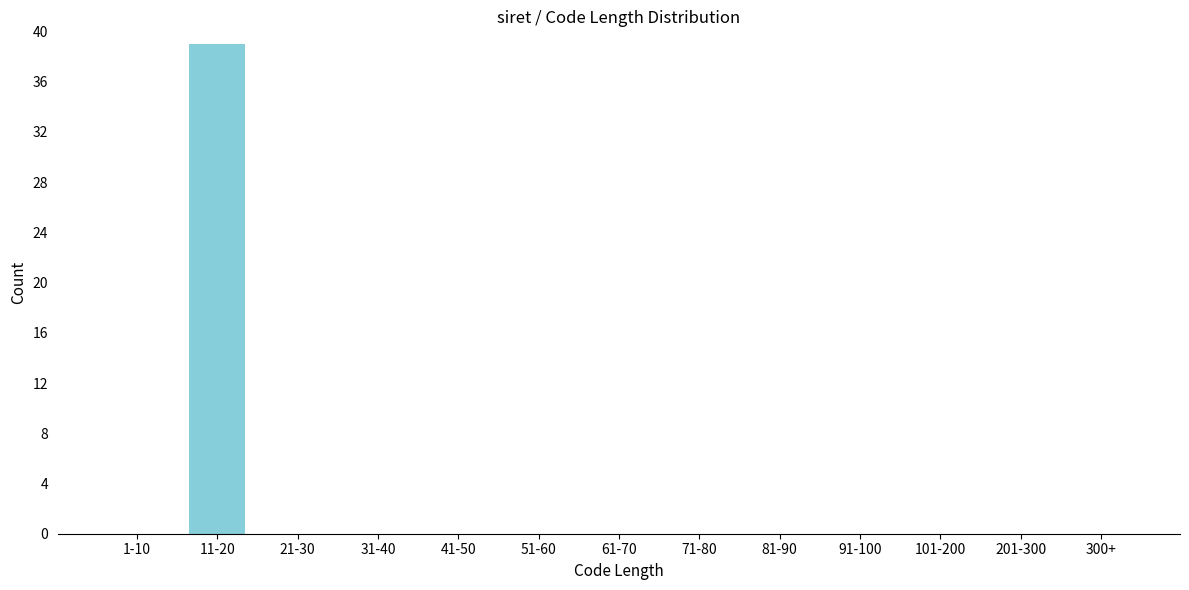

Reading left to right, list all the values displayed in this chart.

1-10=0	11-20=39	21-30=0	31-40=0	41-50=0	51-60=0	61-70=0	71-80=0	81-90=0	91-100=0	101-200=0	201-300=0	300+=0